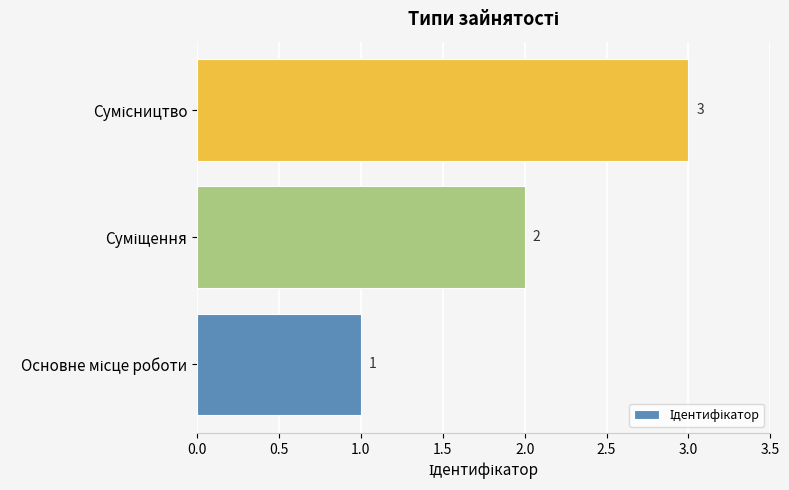

What is the sum of all values?

6